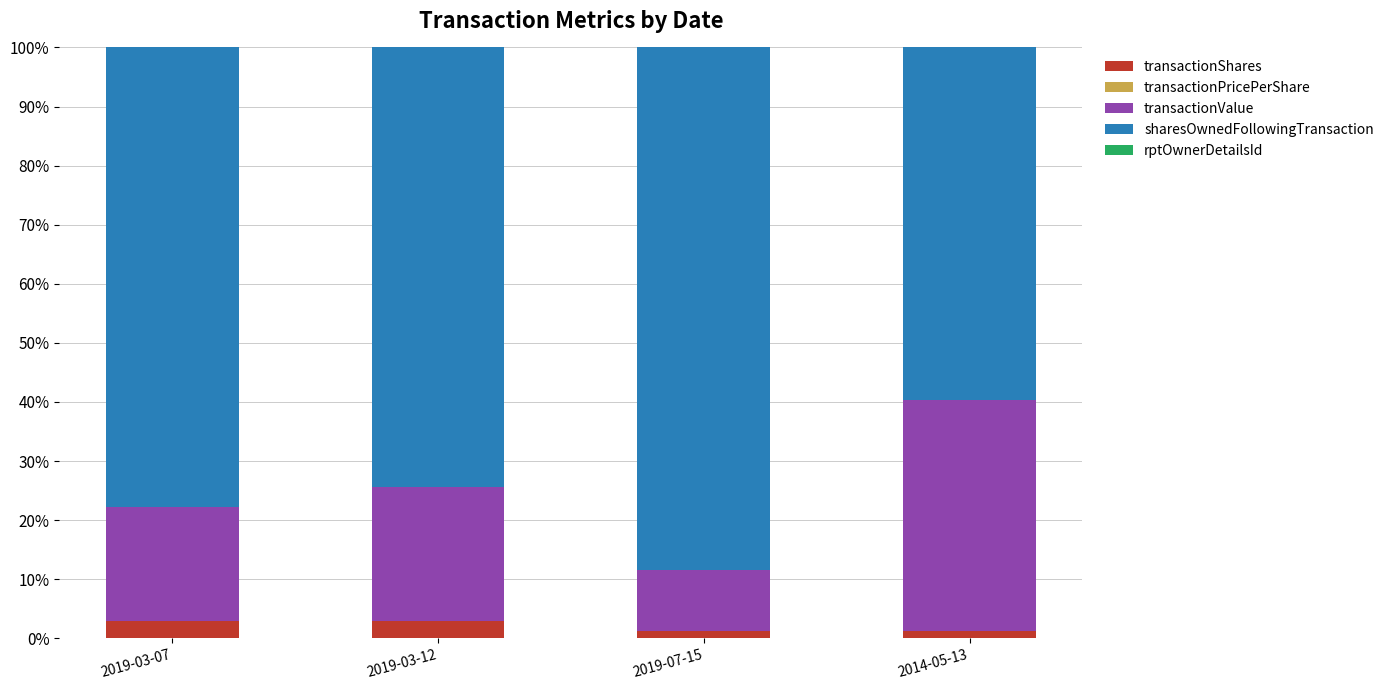

What is the highest value of the transactionShares series?

2.9